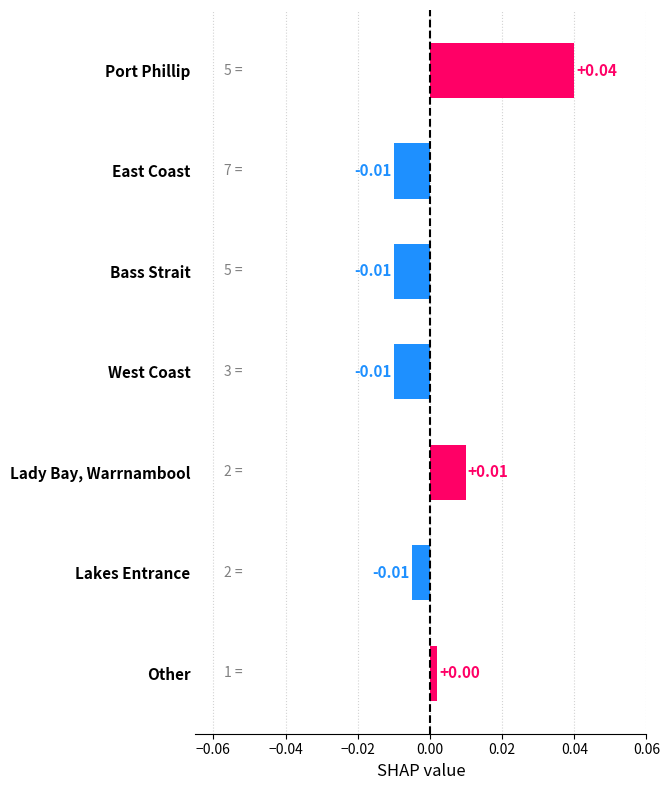

Which label corresponds to the largest value in the chart?

Port Phillip